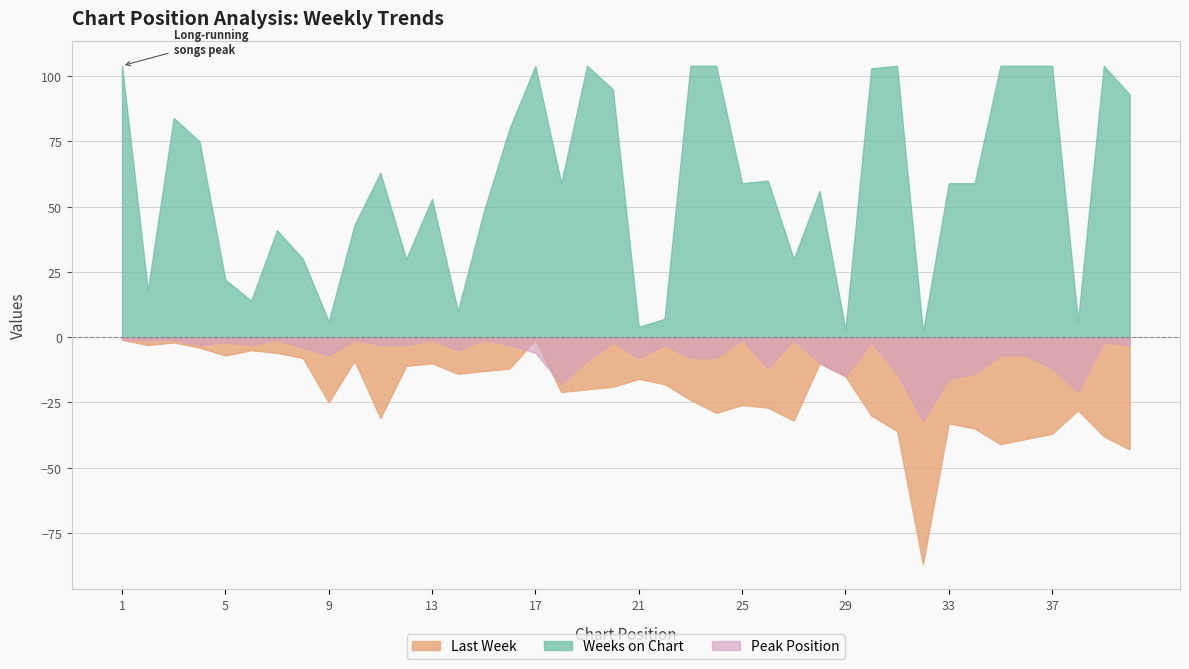

In Weeks on Chart, how many points are higher than both neighbors (excluding endpoints)?

10